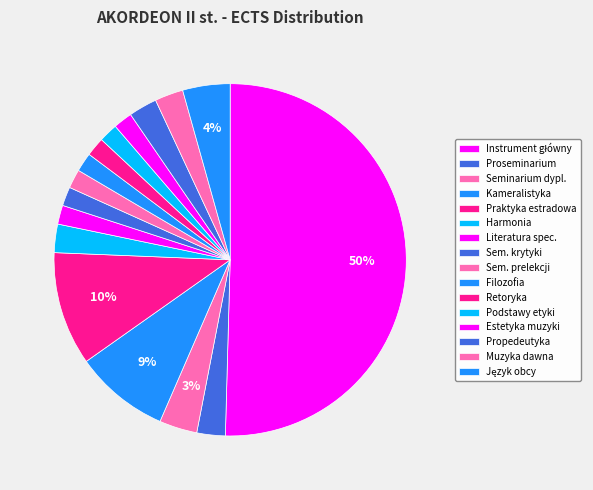

Is there a majority slice in this chart?

Yes